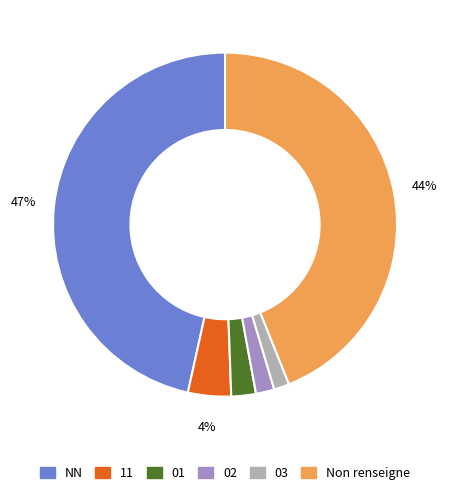

To the nearest percent, what is the average slice percentage?

17%